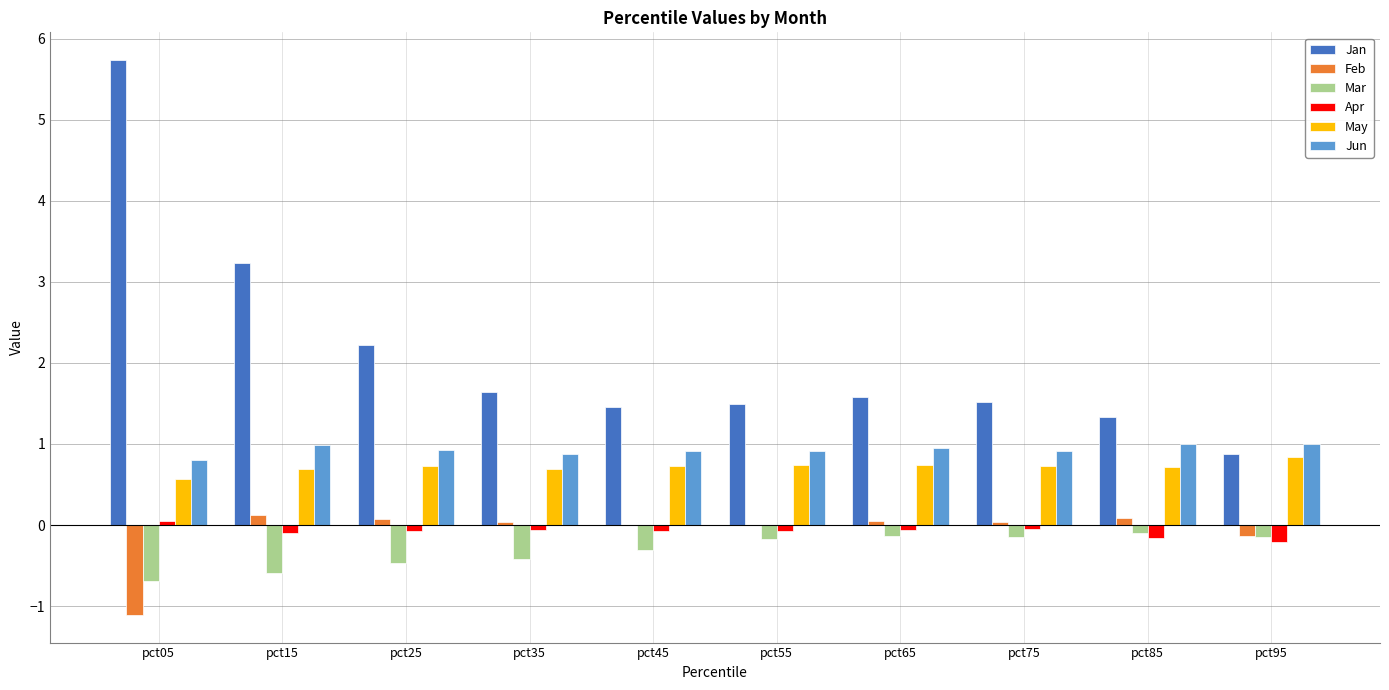

What is the sum of all Apr values?

-0.8